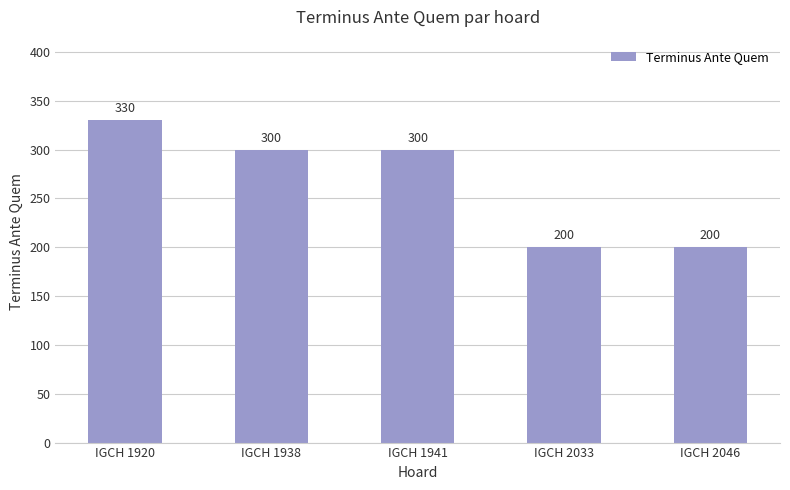

At which category does the chart reach its peak across all series?

IGCH 1920